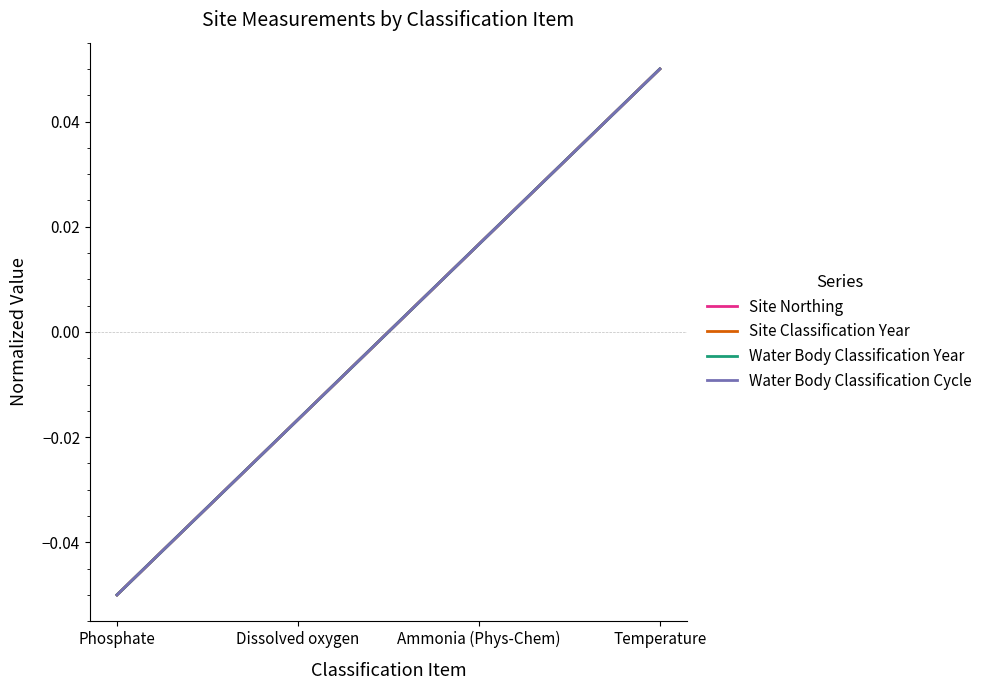

True or false: Water Body Classification Cycle has a value of -0.0 at Dissolved oxygen.

False